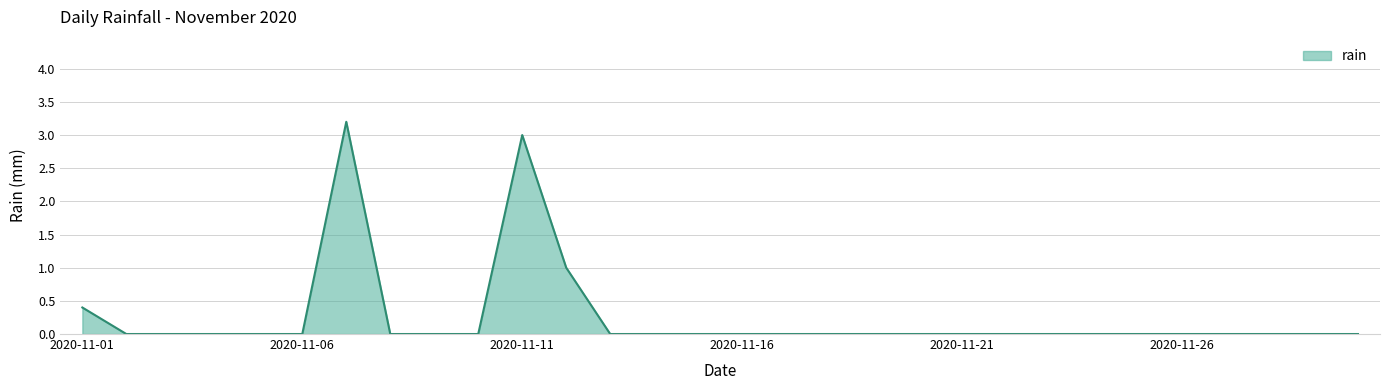

What is the difference between the maximum and minimum values?

3.2